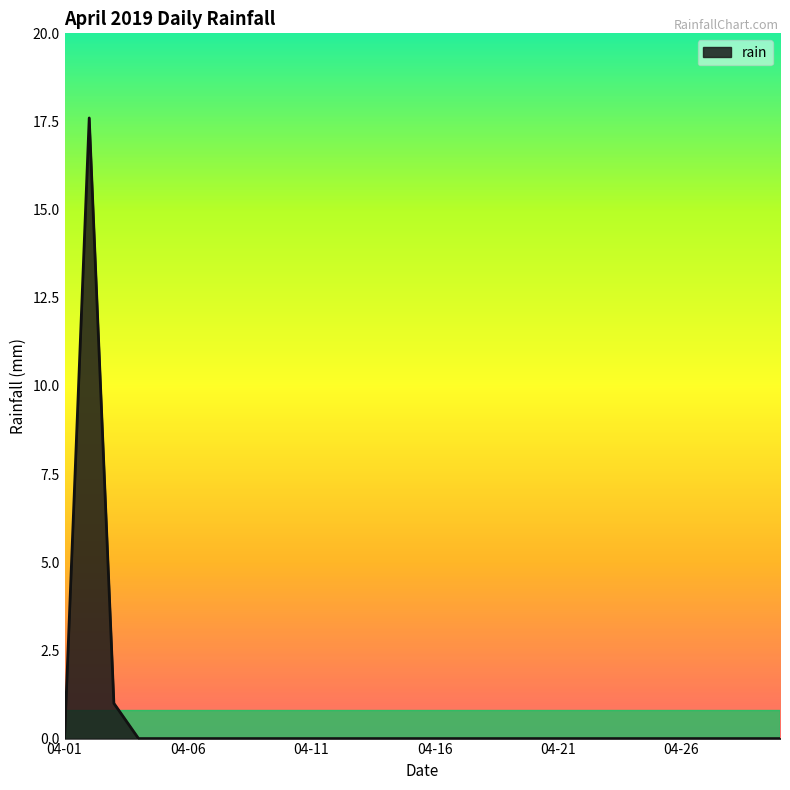

What is the greatest value displayed?

17.6